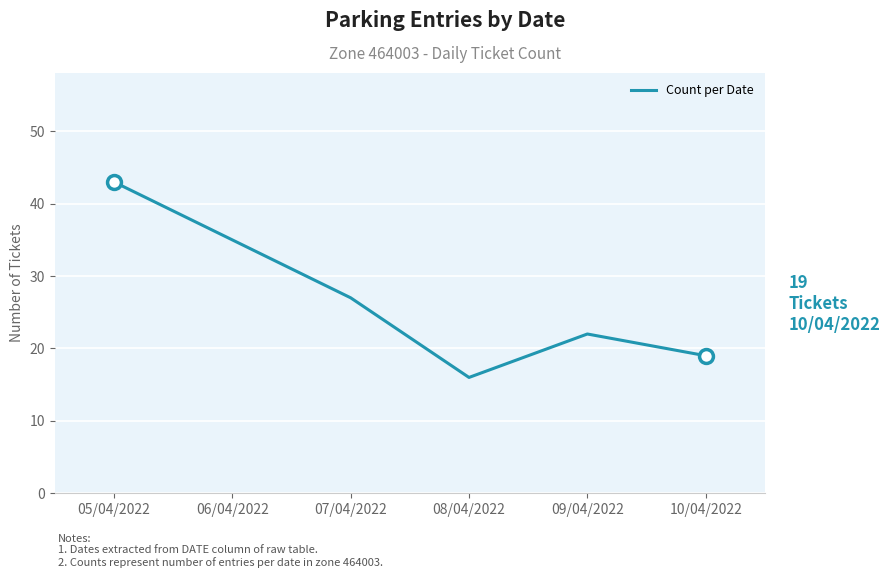

Reading right to left, list all the values displayed in this chart.

10/04/2022=19	09/04/2022=22	08/04/2022=16	07/04/2022=27	06/04/2022=35	05/04/2022=43